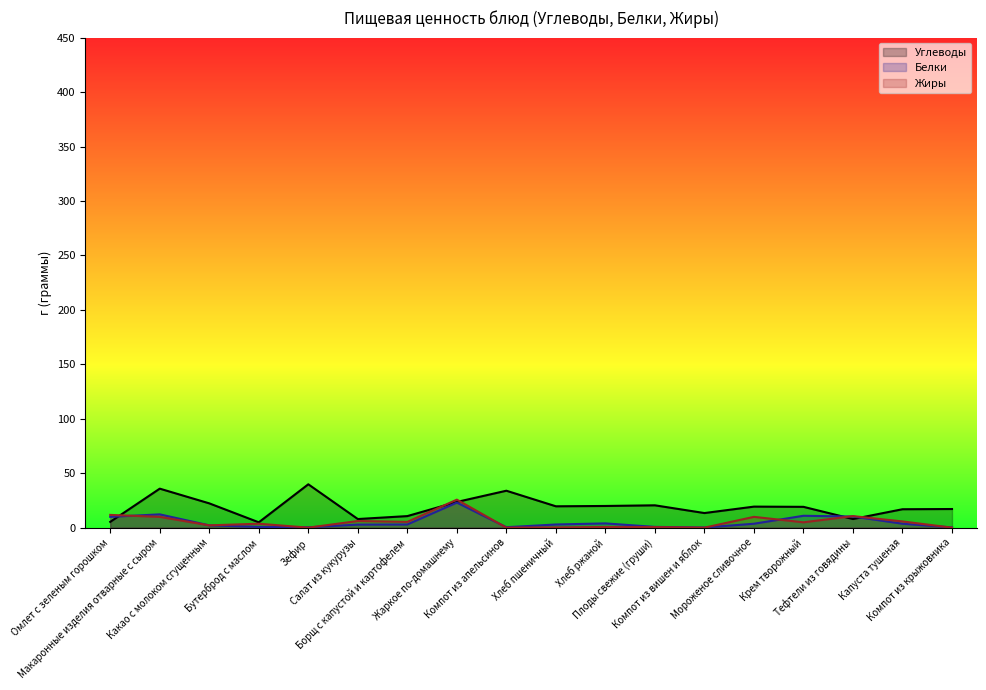

The value of Жиры at Зефир is 0.1. True or false?

True